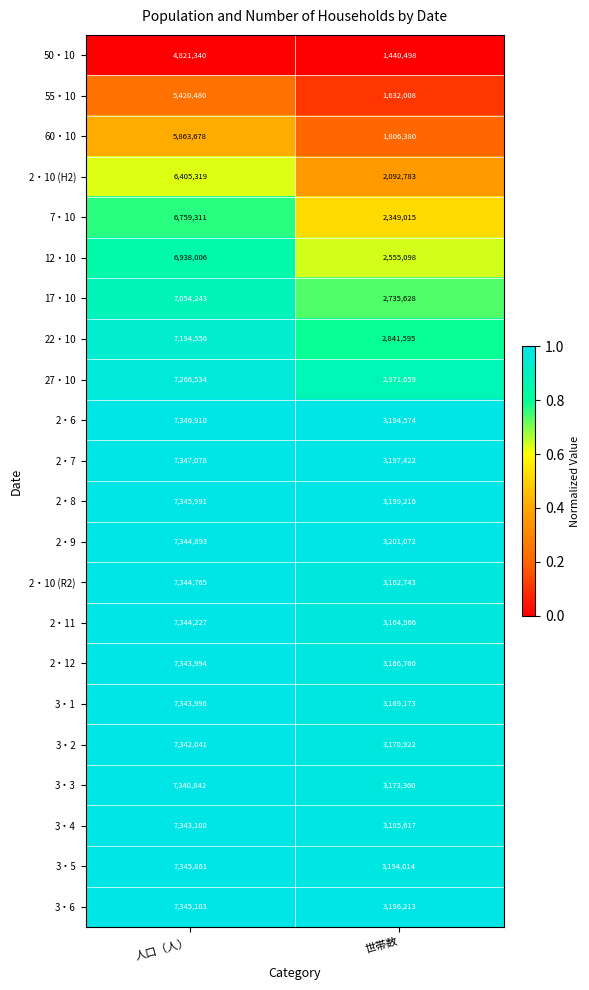

Which series has the widest spread of values?

7・10